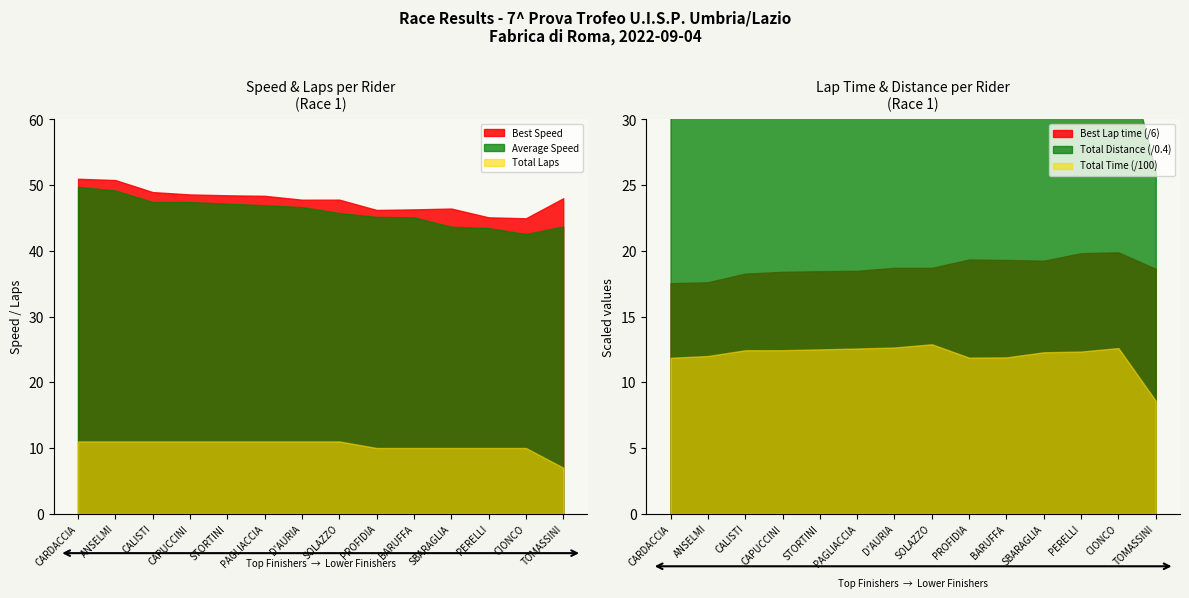

How many values in the Best Lap time series are below 112?

7